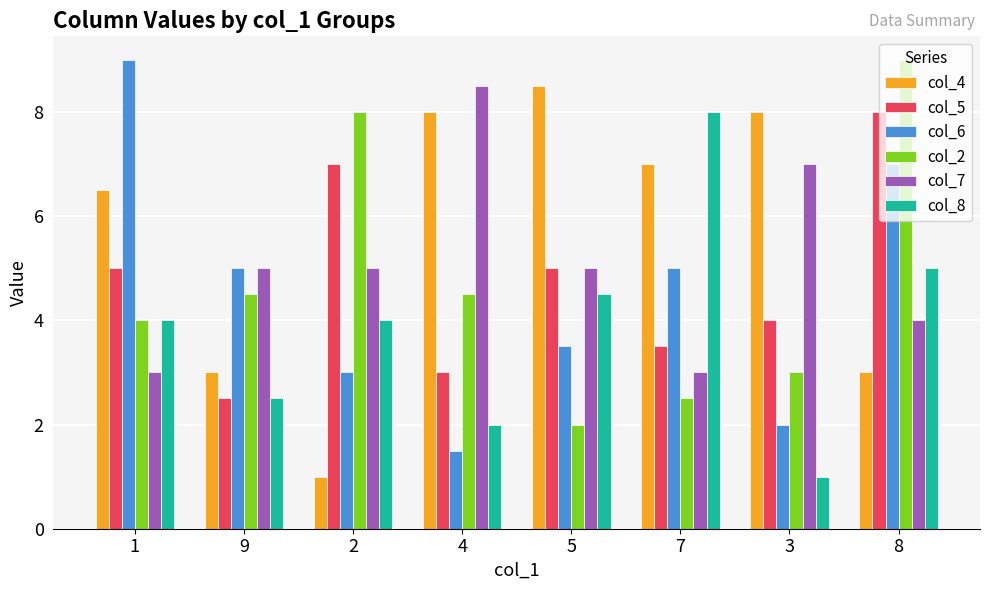

What position from the left is 4?

4